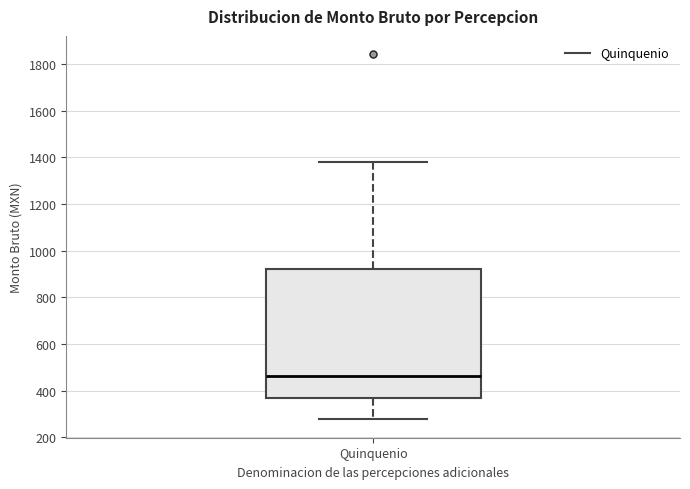

Where does the lower whisker of the box for Quinquenio end on the y-axis? The values are not printed on the chart, so give them approximately, as read against the axis.

280